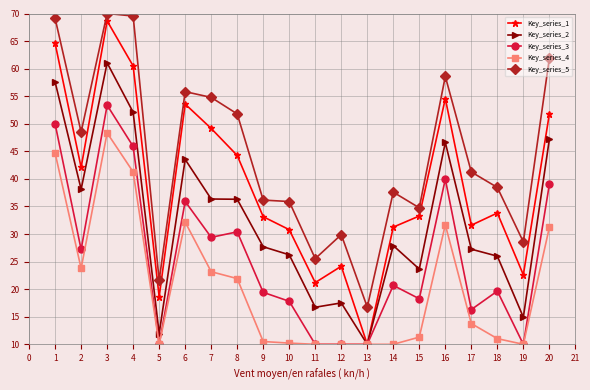

At which category is the sum across all series the highest?

3